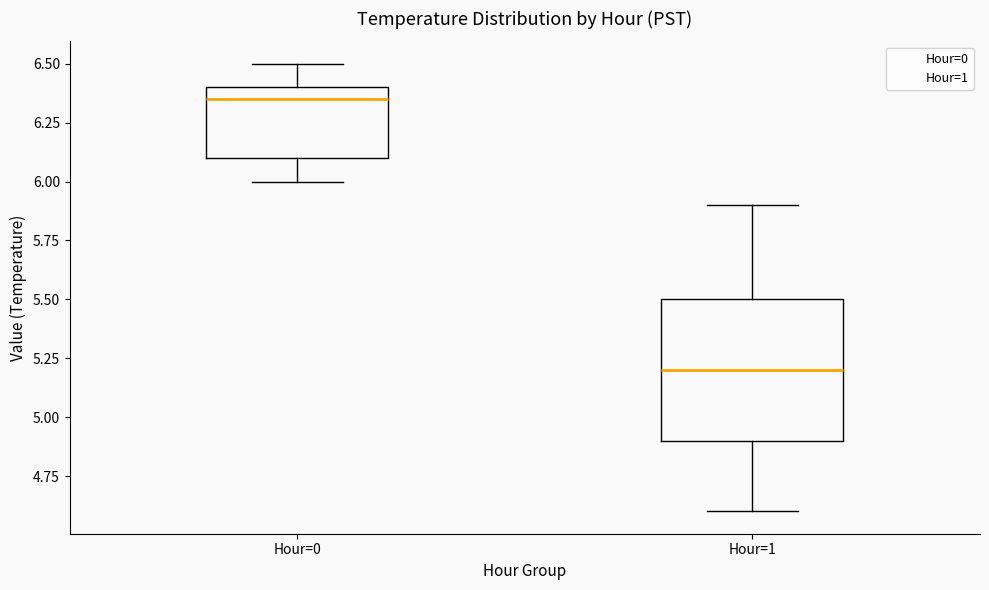

Reading left to right, transcribe this box plot: for each box, give where its median line is, the range the box spans, and where its two whiskers end, as read against the y-axis. The values are not printed on the chart, so give them approximately, as read against the axis.

Hour=0: median 6.35, box 6.10 to 6.40, whiskers 6.00 to 6.50
Hour=1: median 5.20, box 4.90 to 5.50, whiskers 4.60 to 5.90